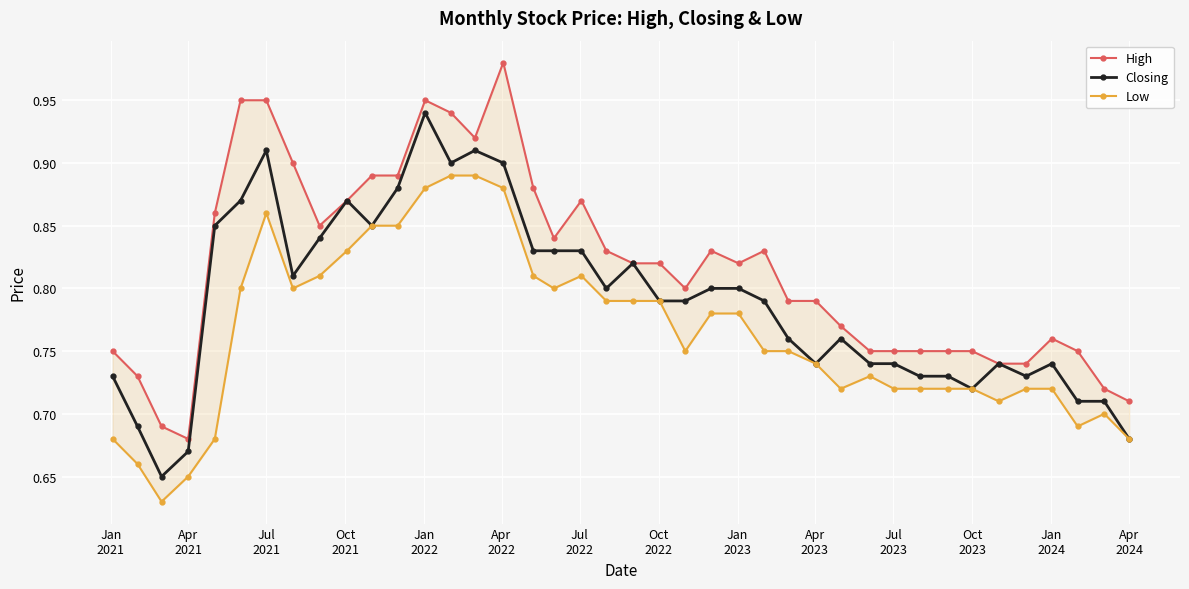

True or false: Closing has more than 0 points higher than both neighbors.

True